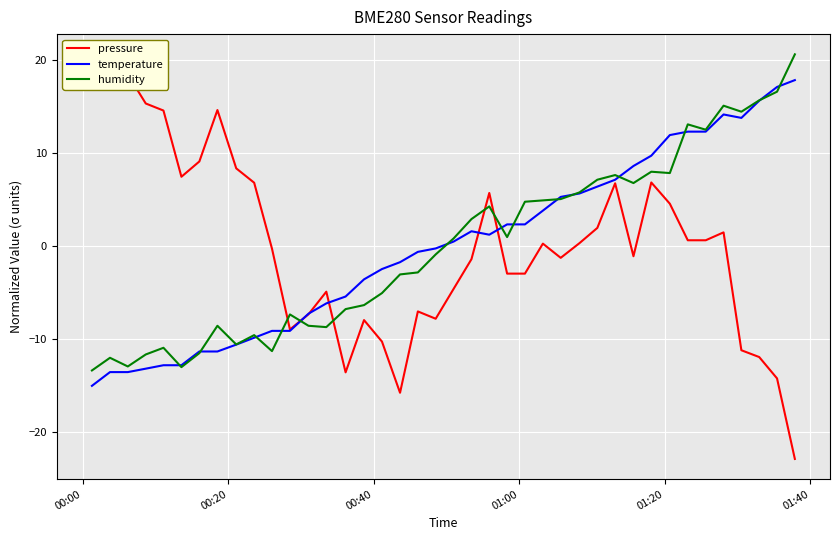

Count the number of categories in the chart.

40